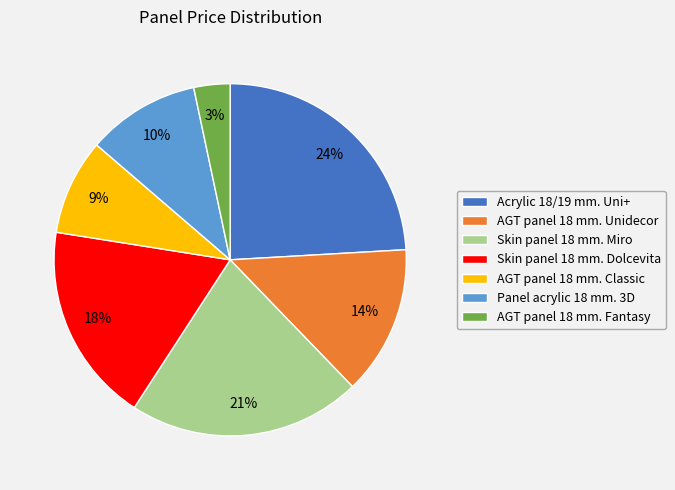

Does any single category account for the majority?

No